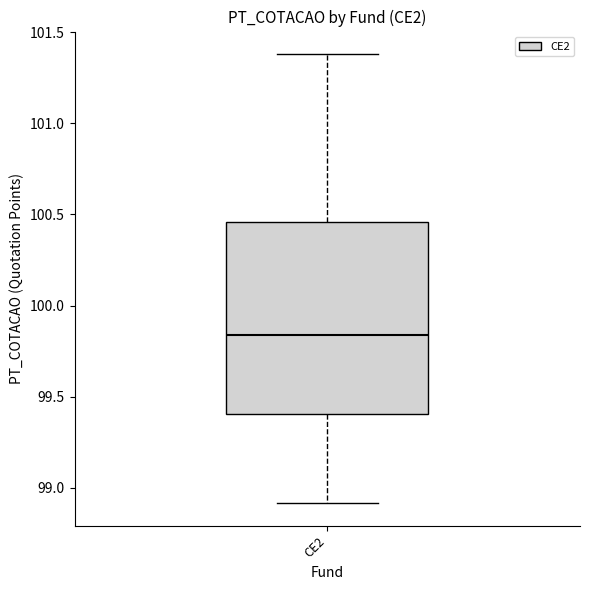

Read this box plot against the y-axis: the position of the median line, the range covered by the box, and the ends of both whiskers. The values are not printed on the chart, so give them approximately, as read against the axis.

median 99.85, box 99.40 to 100.45, whiskers 98.90 to 101.40